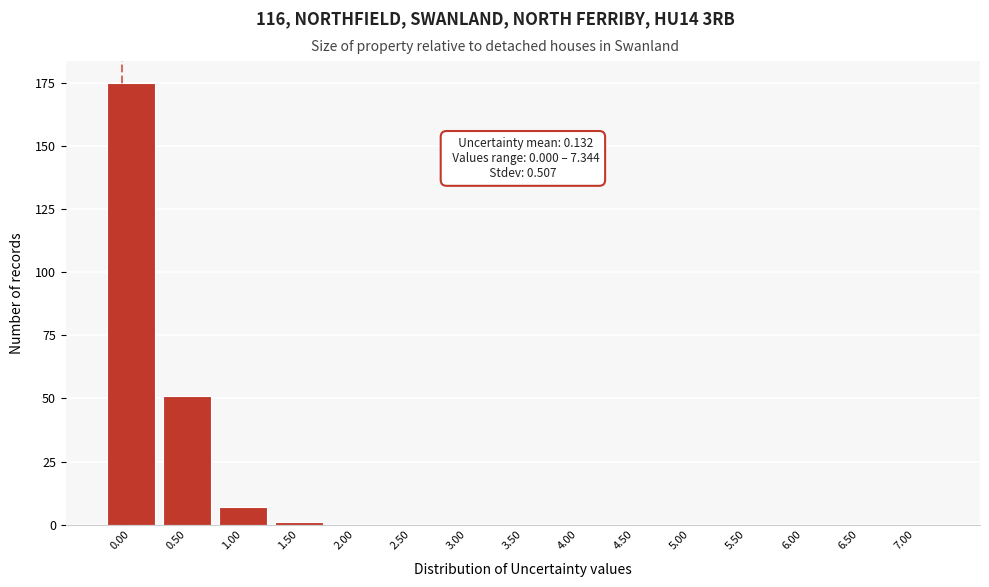

Reading right to left, transcribe all the data shown in this chart.

7.00=0	6.50=0	6.00=0	5.50=0	5.00=0	4.50=0	4.00=0	3.50=0	3.00=0	2.50=0	2.00=0	1.50=1	1.00=7	0.50=51	0.00=175